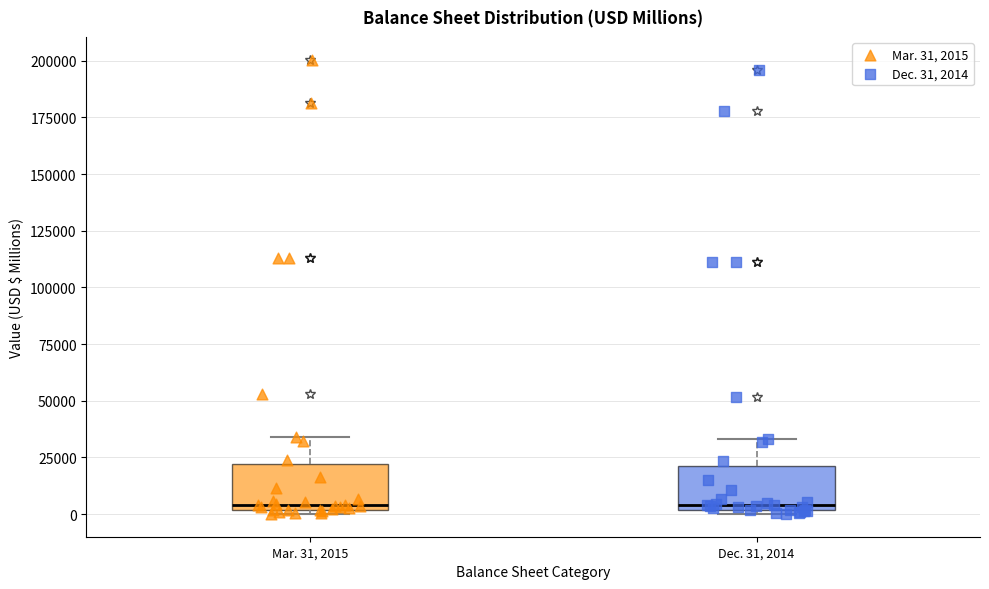

Reading left to right, transcribe this box plot: for each box, give where its median line is, the range the box spans, and where its two whiskers end, as read against the y-axis. The values are not printed on the chart, so give them approximately, as read against the axis.

Mar. 31, 2015: median 5000, box 0 to 20000, whiskers 0 (just below the box's lower edge) to 35000
Dec. 31, 2014: median 5000, box 0 to 20000, whiskers 0 (just below the box's lower edge) to 35000